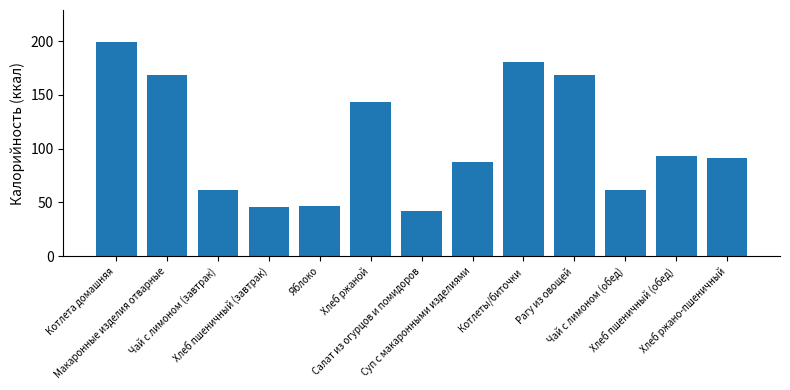

The value at Котлета домашняя is 59.0. True or false?

False